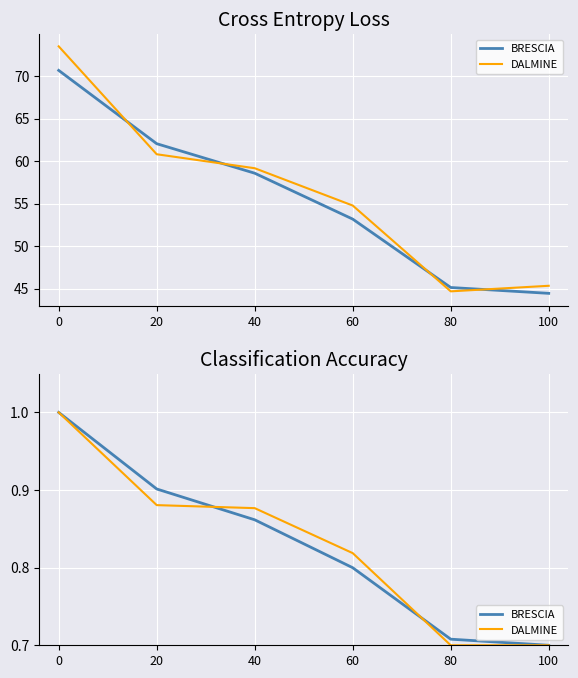

Which series has the largest total across all categories?

DALMINE